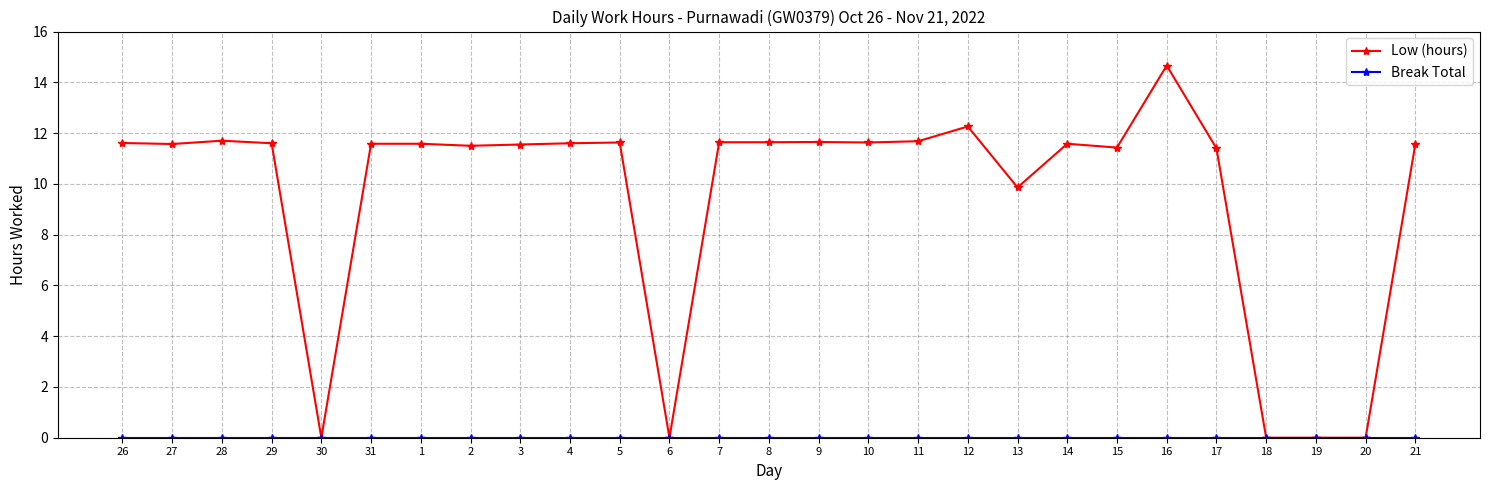

What is the label of the 2nd point from the left?

27